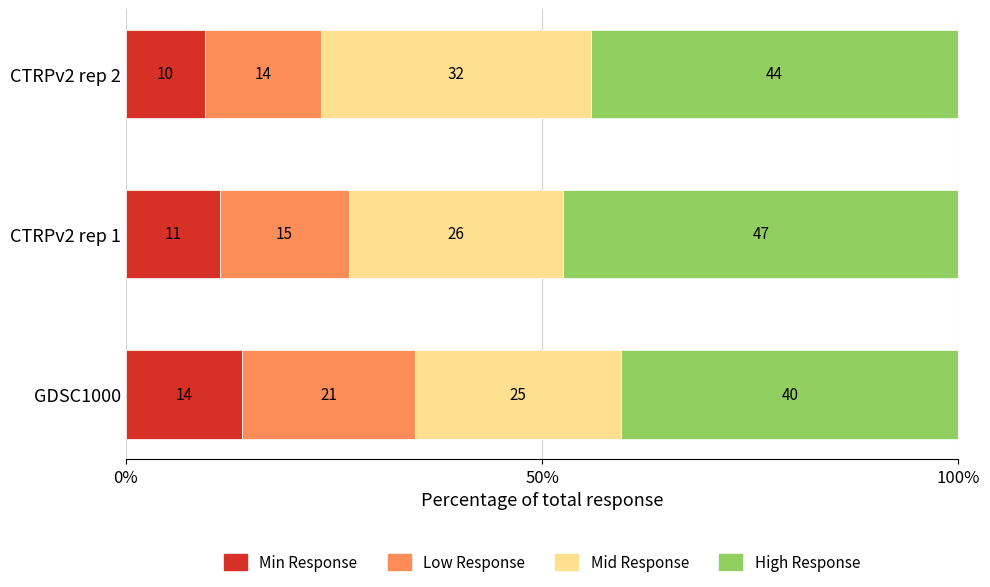

What are all the series names shown in the legend?

Min Response, Low Response, Mid Response, High Response